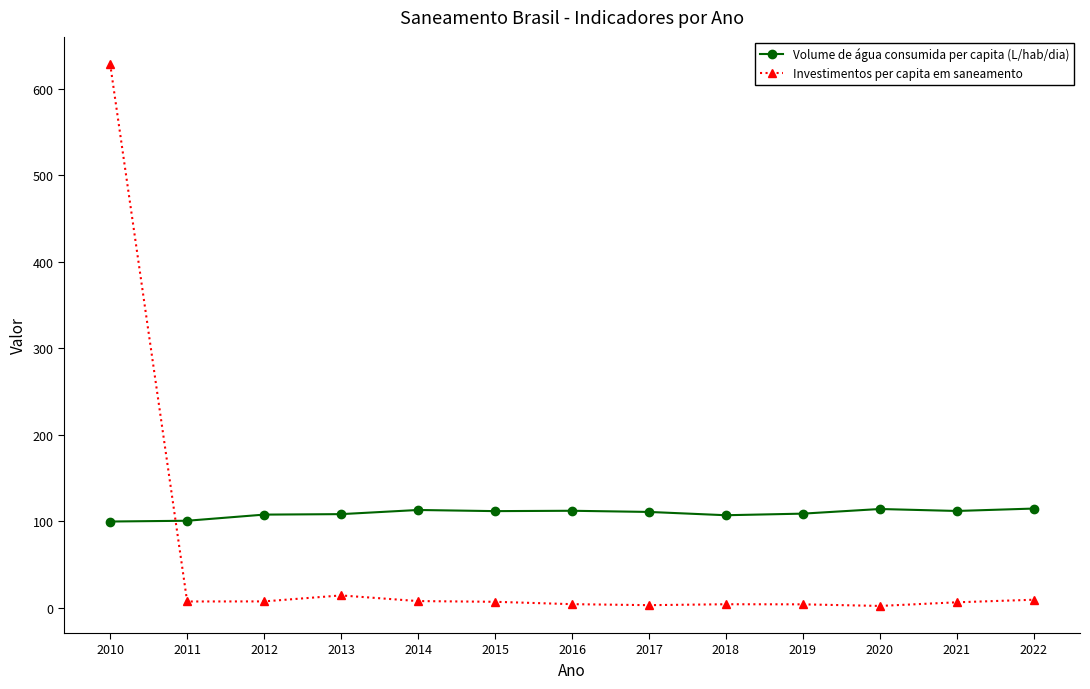

Which series has the widest spread of values?

Investimentos per capita em saneamento